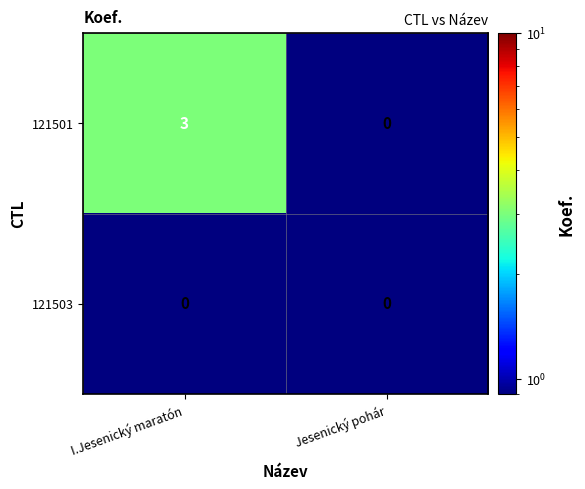

True or false: 121503 has a value of 0 at I.Jesenický maratón.

True